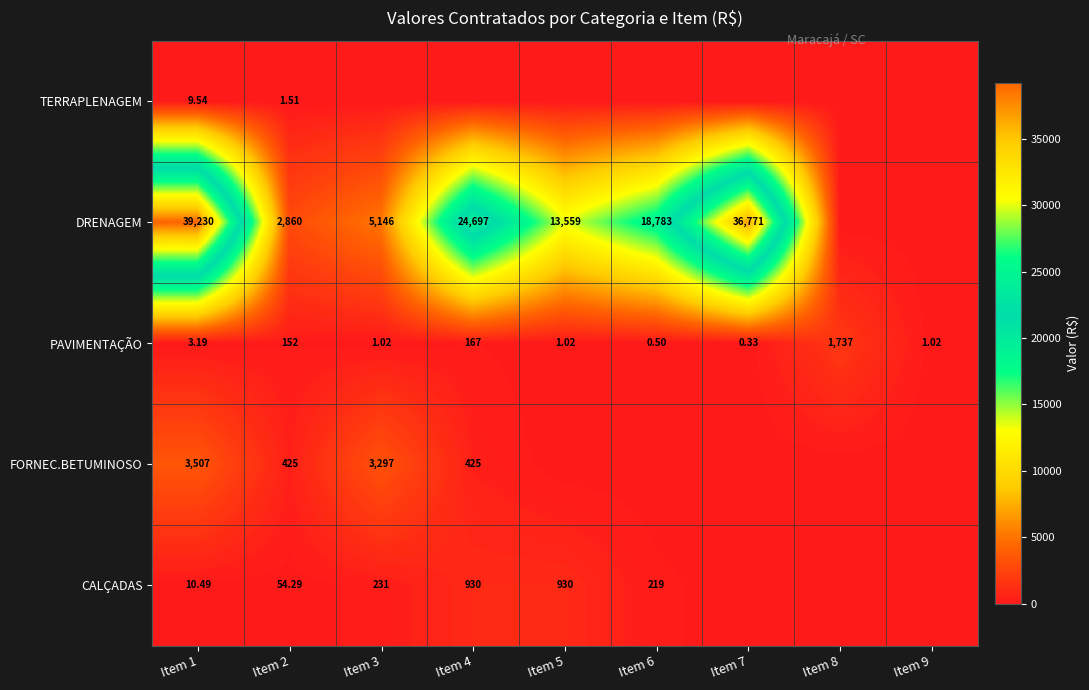

At Item 1, list the series in order from smallest to largest.

PAVIMENTAÇÃO, TERRAPLENAGEM, CALÇADAS, FORNEC.BETUMINOSO, DRENAGEM